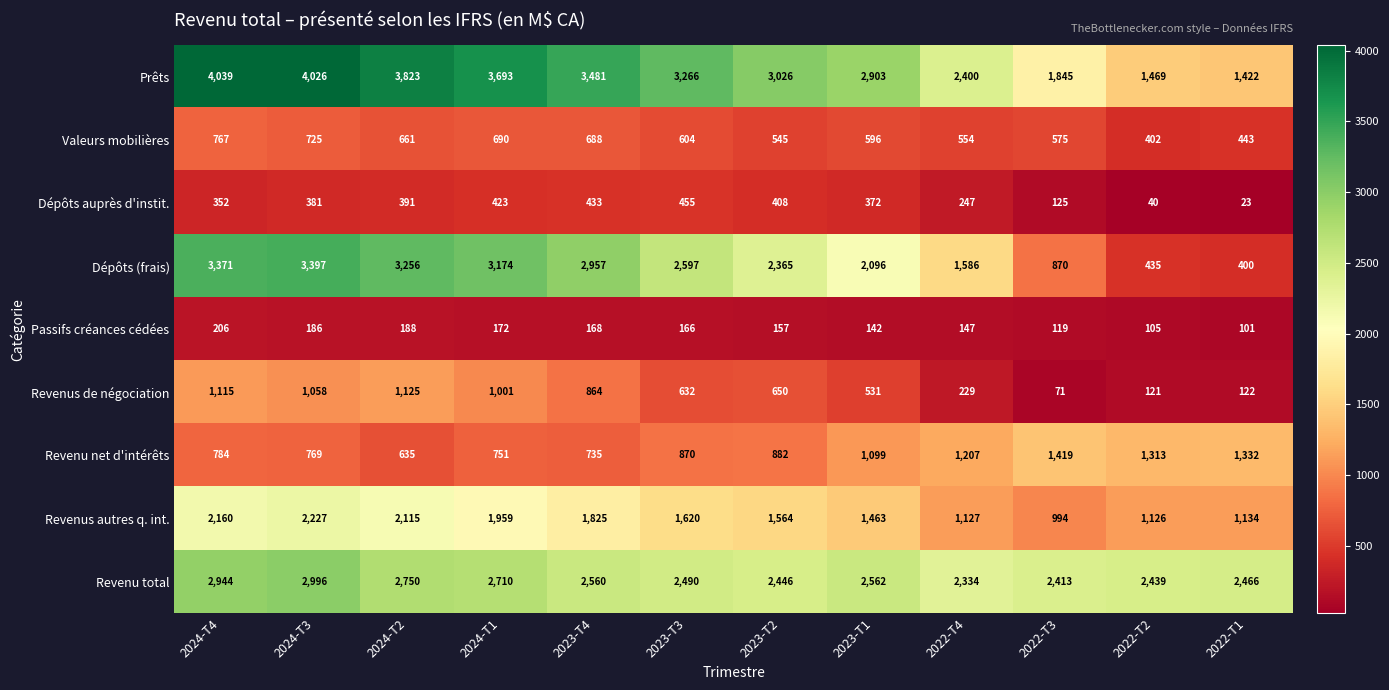

At which label does Valeurs mobilières first exceed 604?

2024-T4